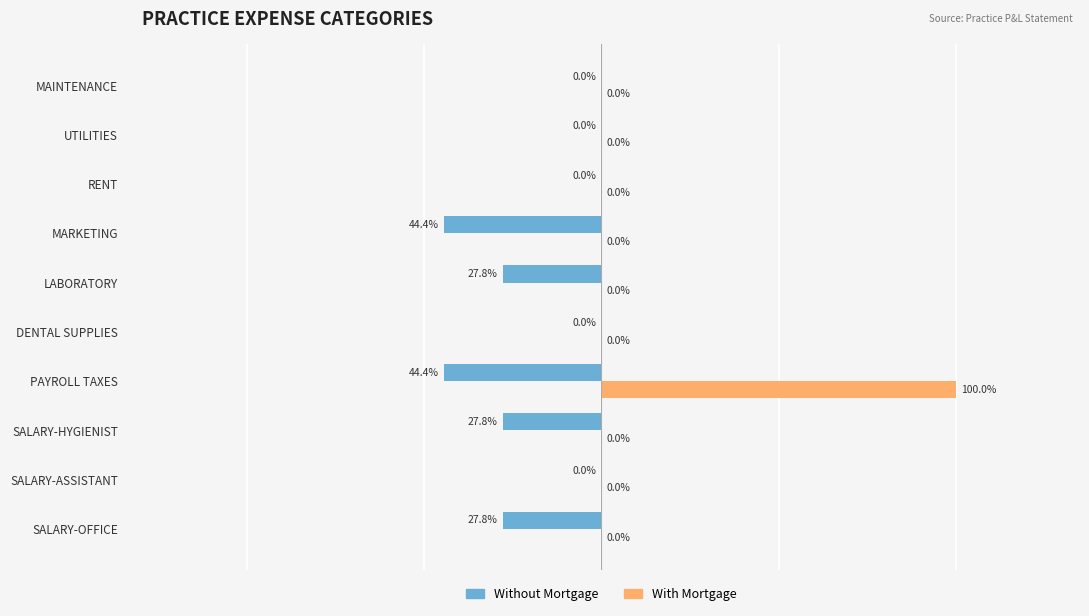

Is the value of Without Mortgage at SALARY-OFFICE greater than the value of With Mortgage at SALARY-ASSISTANT?

No